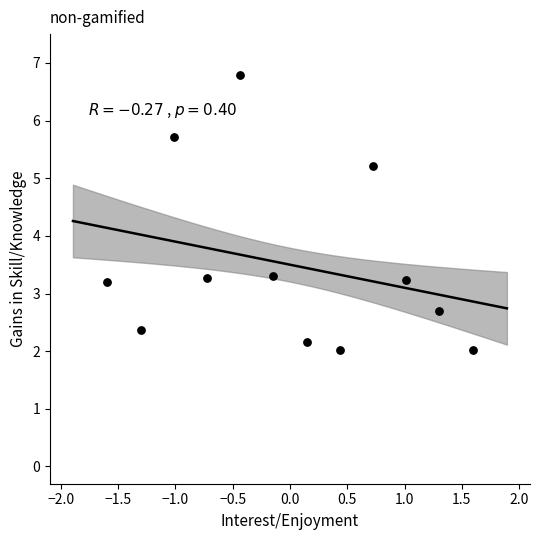

What is the range of X values (max minus min)?

3.2